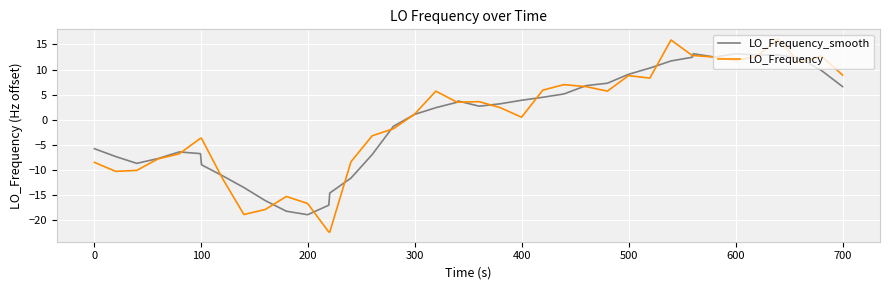

True or false: LO_Frequency_smooth and LO_Frequency cross at least once.

True